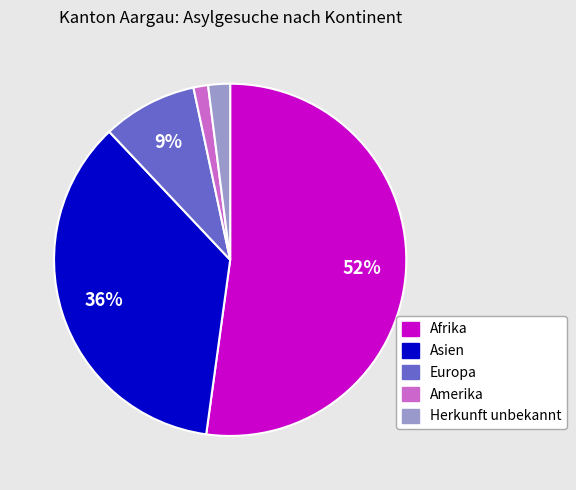

How many segments does this pie chart have?

5